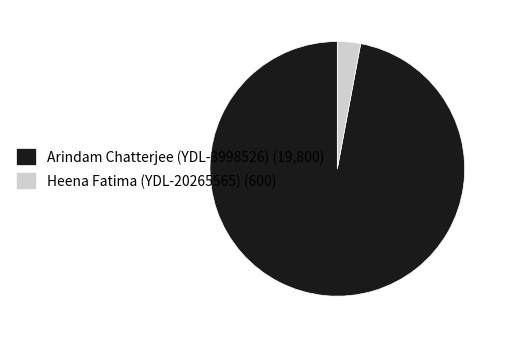

Combined, do Arindam Chatterjee (YDL-3998526) (19,800) and Heena Fatima (YDL-20265565) (600) account for over 50%?

Yes